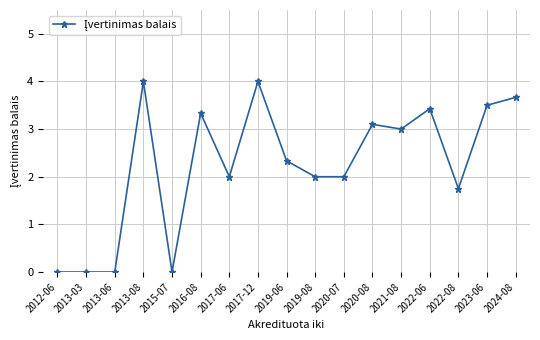

What is the label of the 10th point from the left?

2019-08